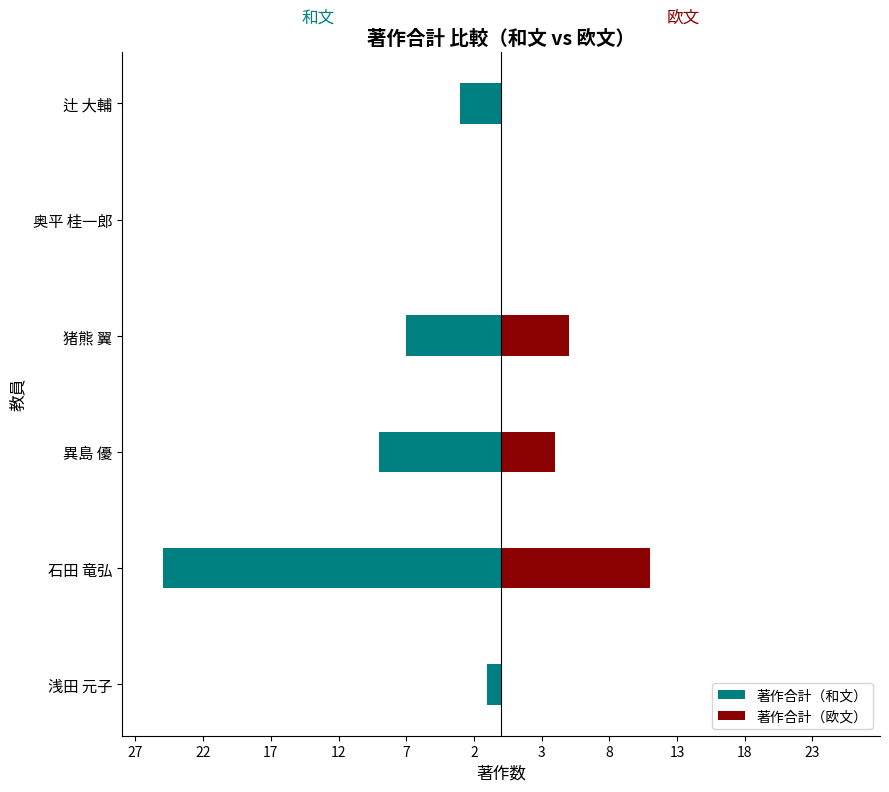

Reading left to right, extract all data points from this chart.

著作合計（和文）: -1	-25	-9	-7	0	-3
著作合計（欧文）: 0	11	4	5	0	0